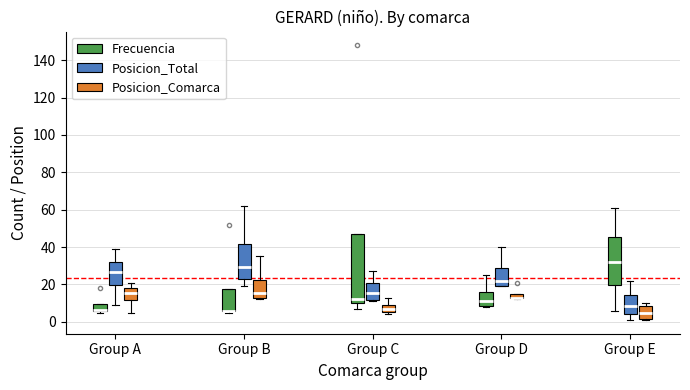

Comparing the boxes themselves (not the whiskers), which one is the tallest?

Group C (Frecuencia)